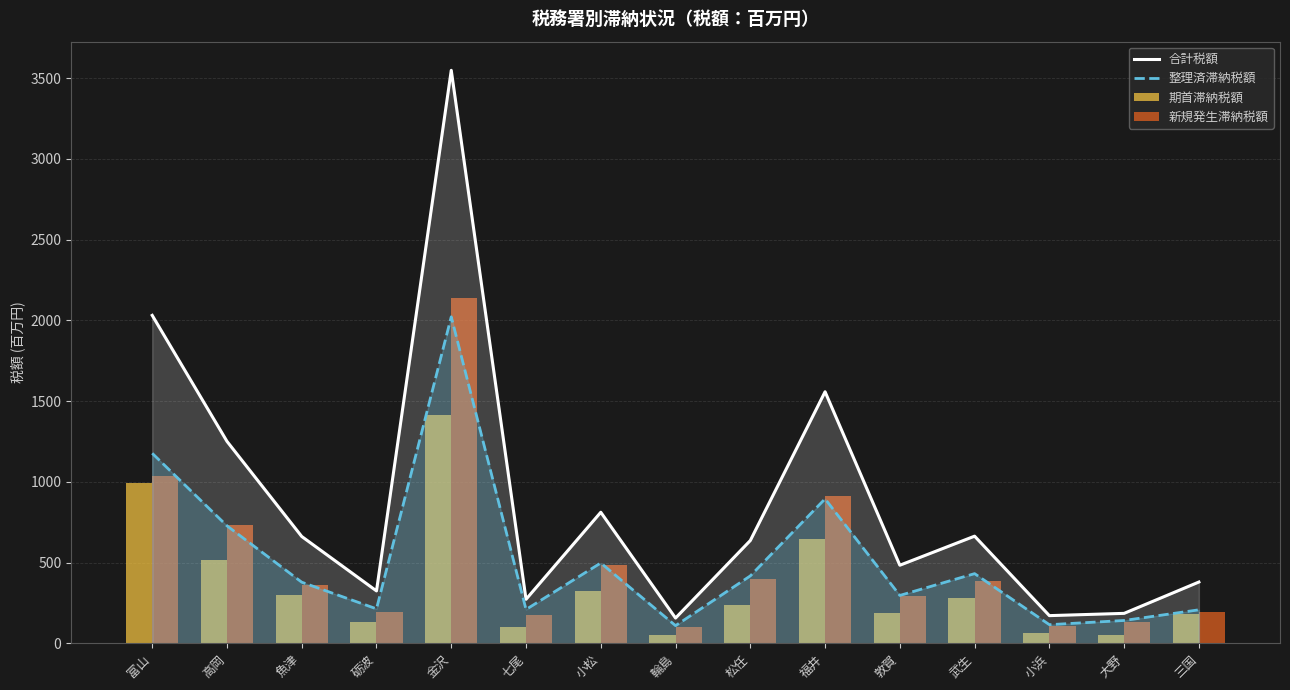

Where is 整理済滞納税額 nearest to the value 1066?

富山